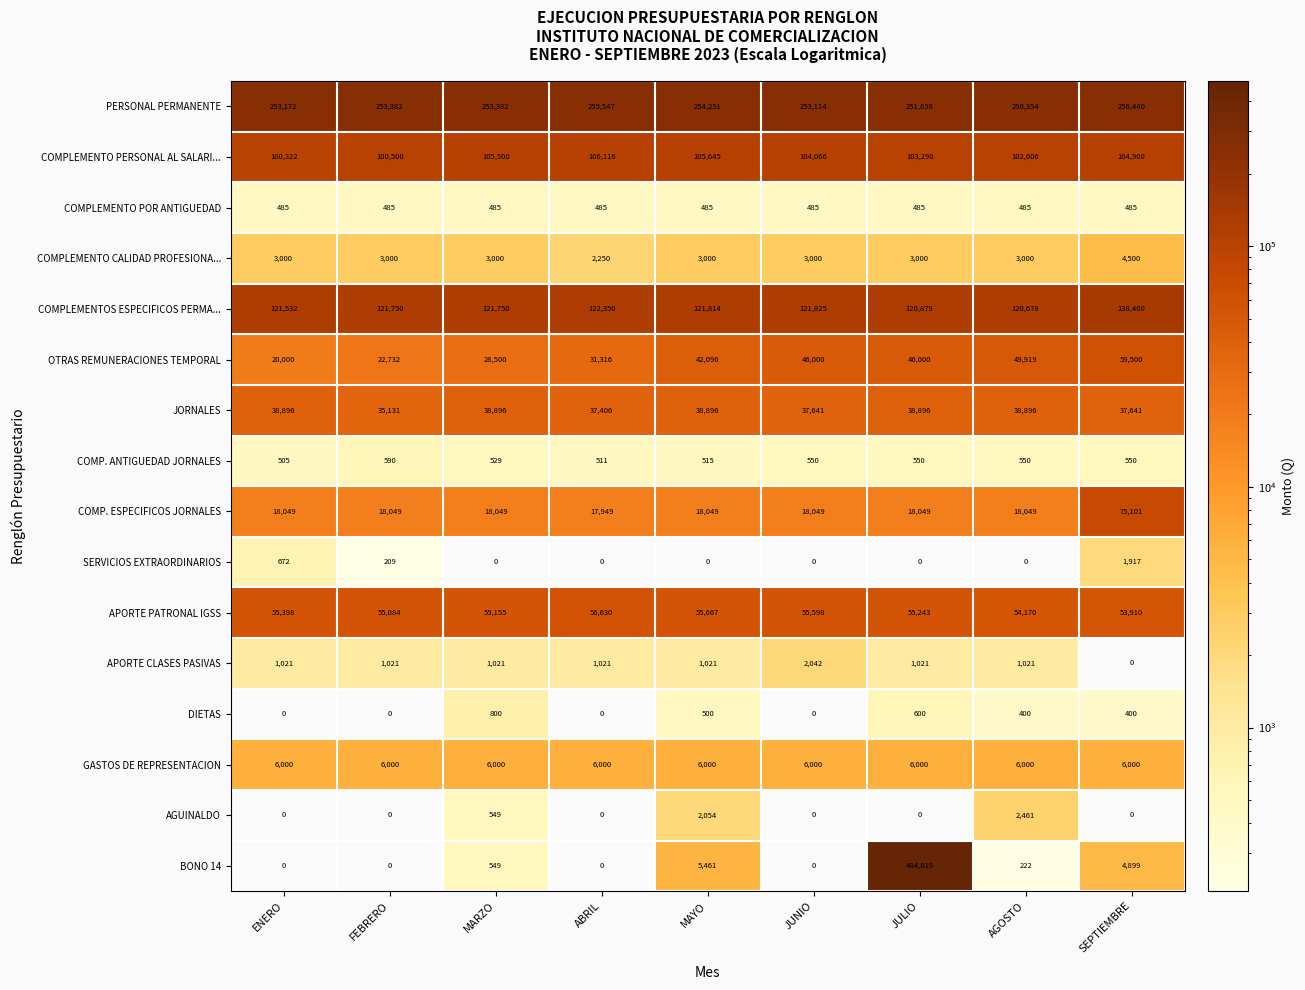

Where is COMPLEMENTOS ESPECIFICOS PERMA... nearest to the value 129539?

ABRIL